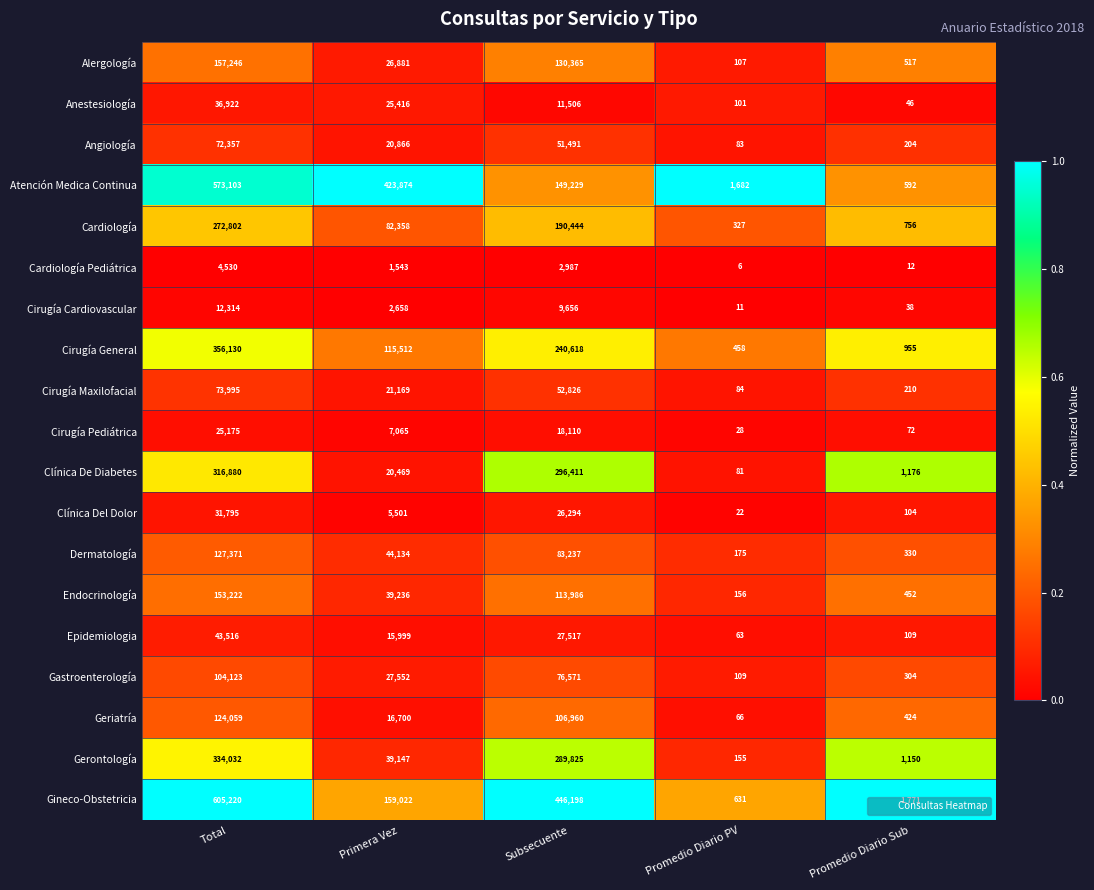

Which series has the largest total across all categories?

Gineco-Obstetricia